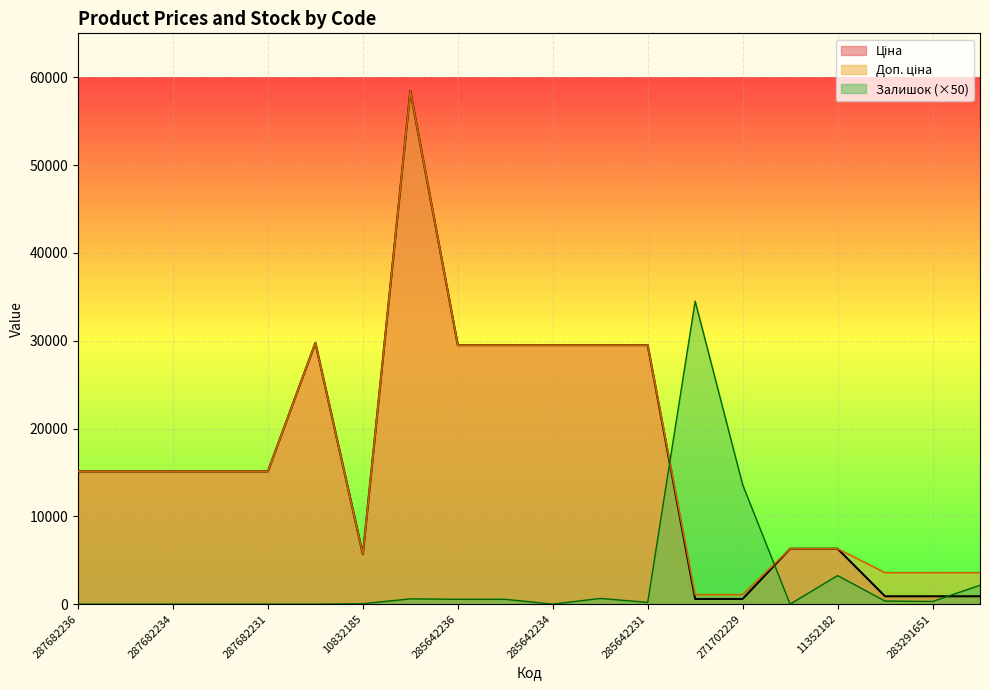

Which series has the widest spread of values?

Ціна